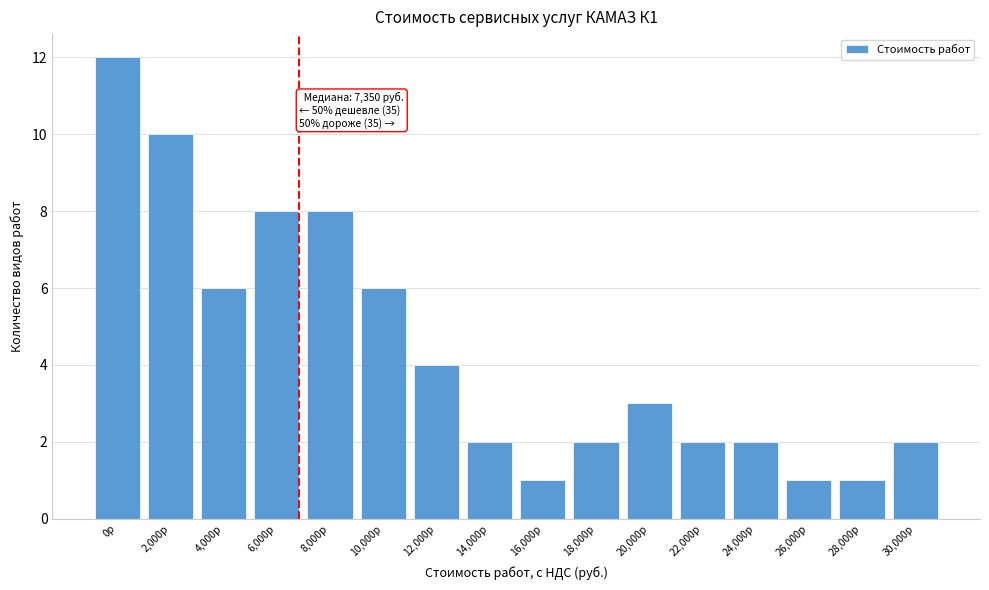

Reading right to left, list all the values displayed in this chart.

30,000р=2	28,000р=1	26,000р=1	24,000р=2	22,000р=2	20,000р=3	18,000р=2	16,000р=1	14,000р=2	12,000р=4	10,000р=6	8,000р=8	6,000р=8	4,000р=6	2,000р=10	0р=12